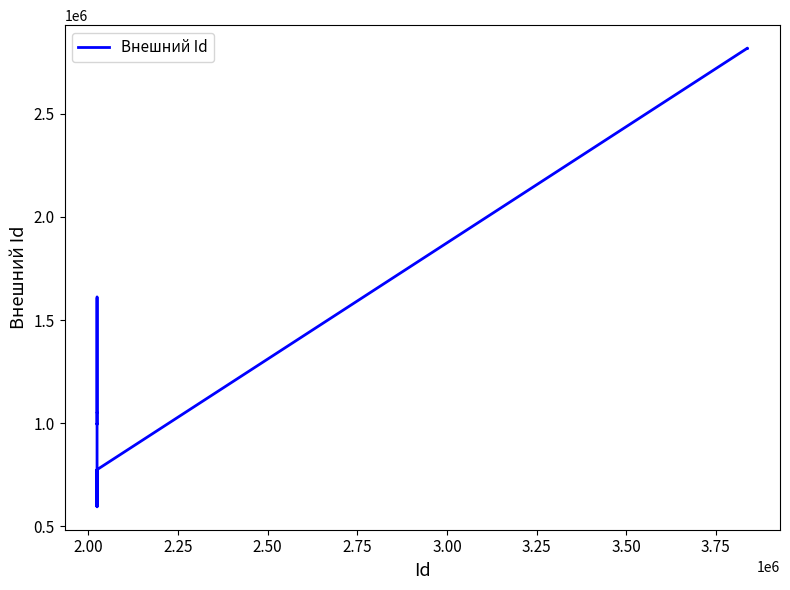

How many interior local peaks (higher than both neighbors) does the data have?

5